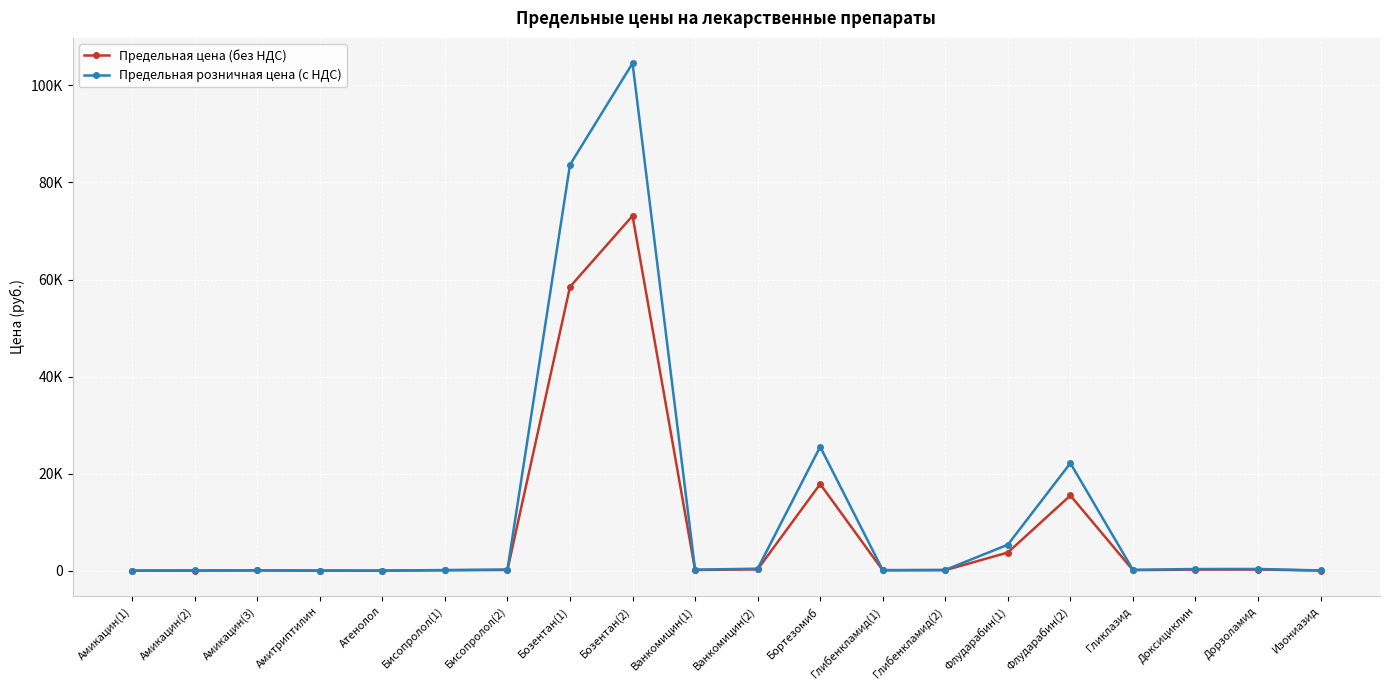

What are all the series names shown in the legend?

Предельная цена (без НДС), Предельная розничная цена (с НДС)